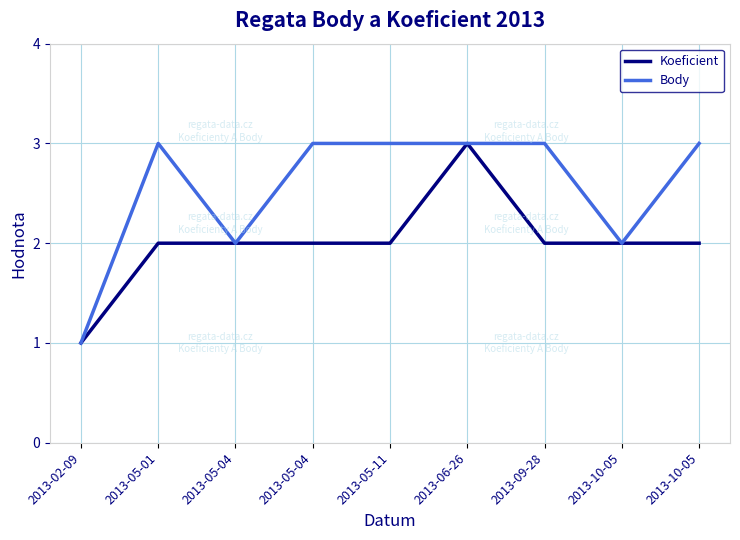

What are all the series names shown in the legend?

Koeficient, Body